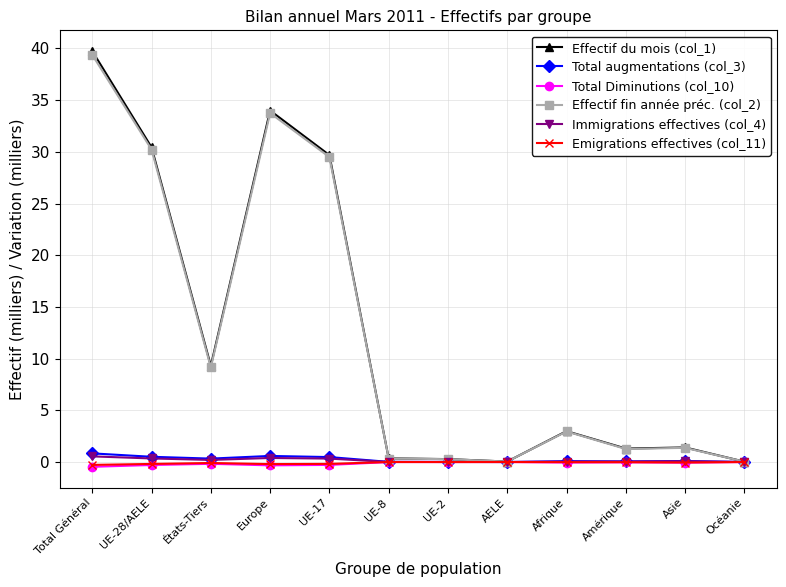

How many series are shown in this chart?

6